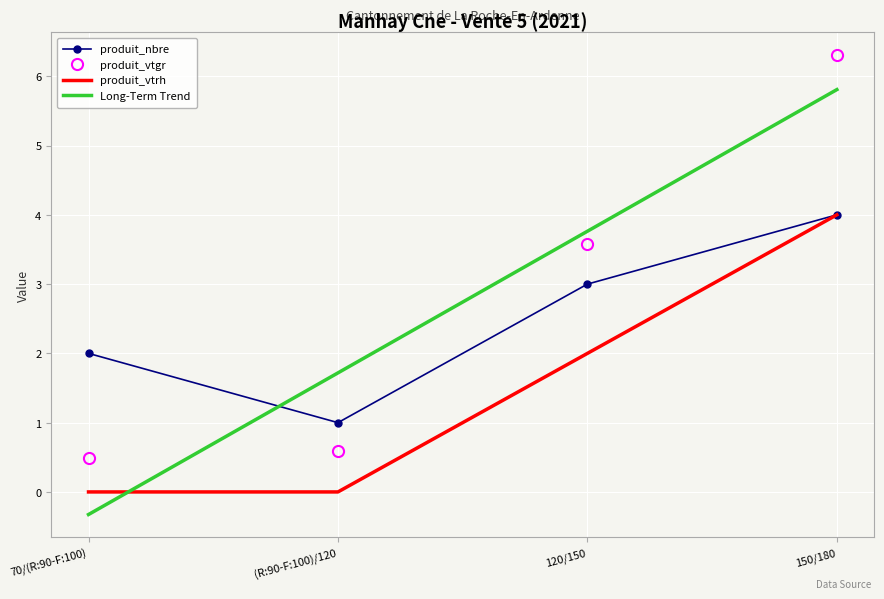

Reading right to left, extract all data points from this chart.

produit_nbre: 4.0	3.0	1.0	2.0
produit_vtgr: 6.3	3.6	0.6	0.5
produit_vtrh: 4.0	2.0	0.0	0.0